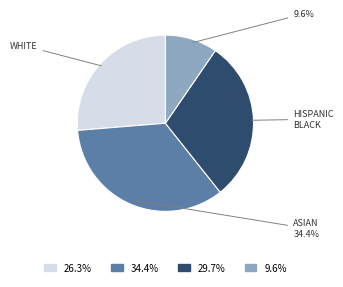

Is there any slice that represents more than half of the pie?

No